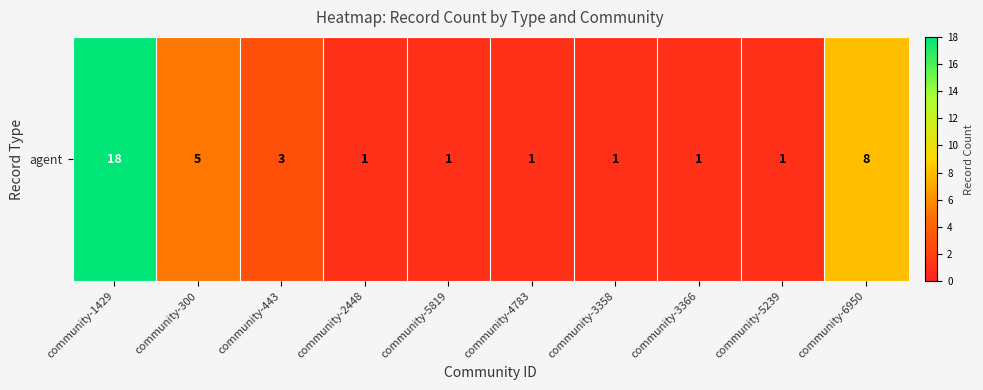

What is the approximate value at community-1429, to the nearest 10?

20